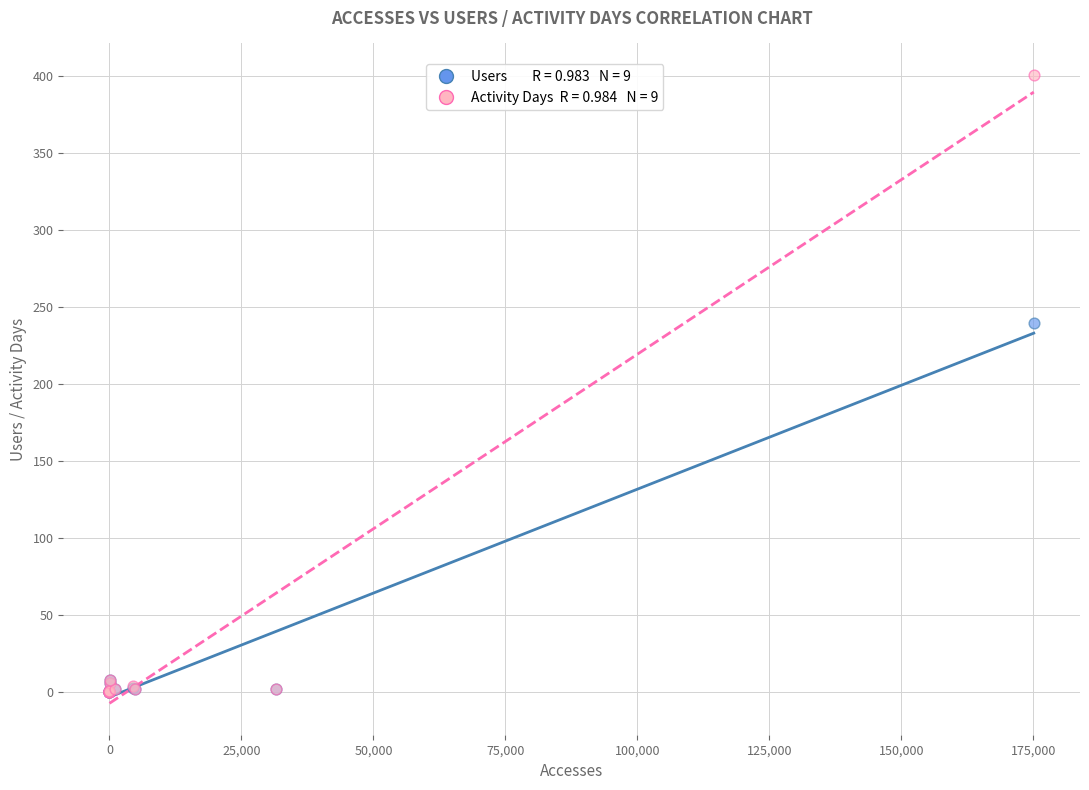

Across all series, what Y value is closest to 200?

240